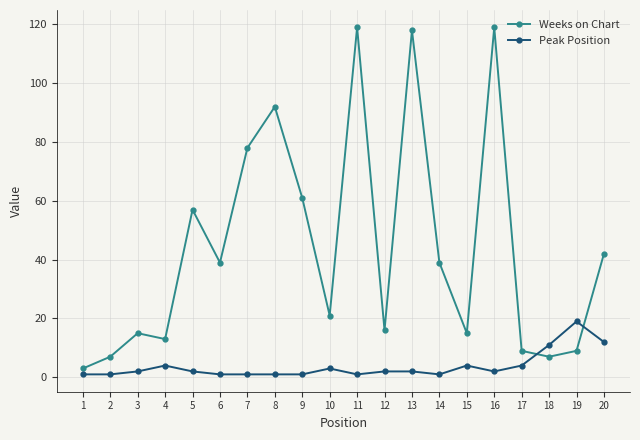

Rank the series by their maximum value, from highest to lowest.

Weeks on Chart, Peak Position